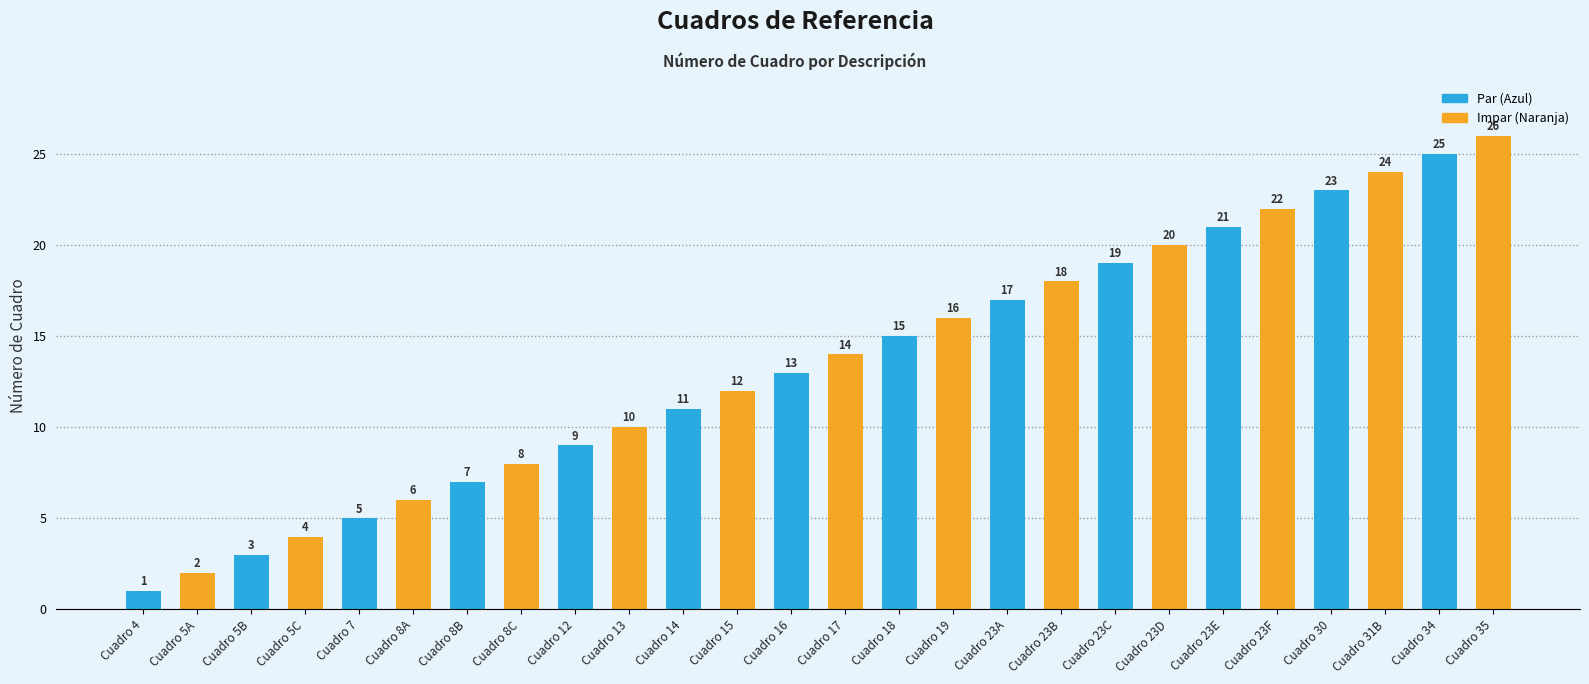

List the labels in order of value, largest first.

Cuadro 35, Cuadro 34, Cuadro 31B, Cuadro 30, Cuadro 23F, Cuadro 23E, Cuadro 23D, Cuadro 23C, Cuadro 23B, Cuadro 23A, Cuadro 19, Cuadro 18, Cuadro 17, Cuadro 16, Cuadro 15, Cuadro 14, Cuadro 13, Cuadro 12, Cuadro 8C, Cuadro 8B, Cuadro 8A, Cuadro 7, Cuadro 5C, Cuadro 5B, Cuadro 5A, Cuadro 4